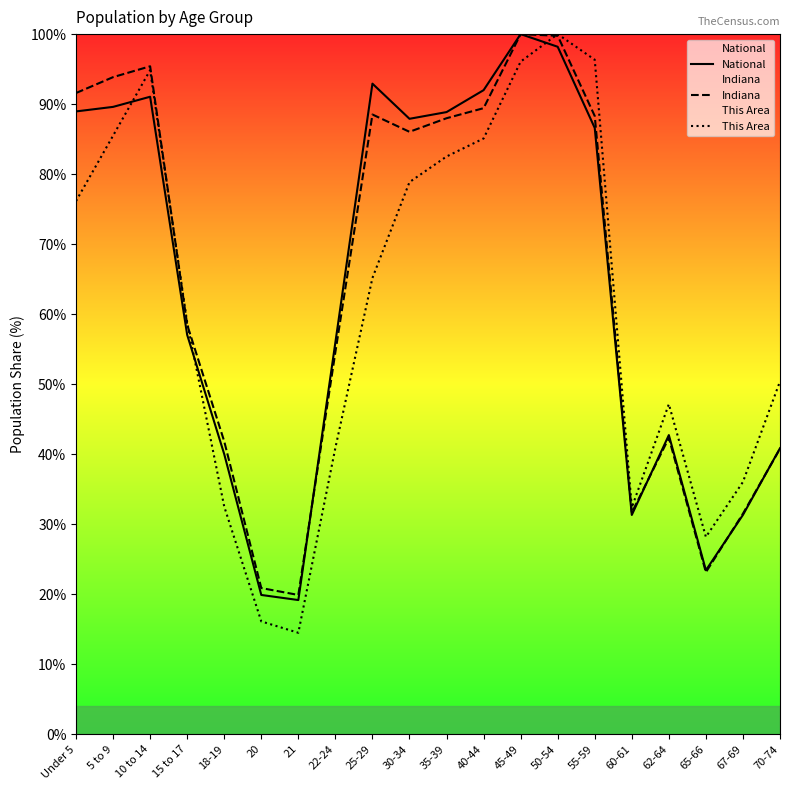

True or false: This Area has a value of 162.2 at 45-49.

False